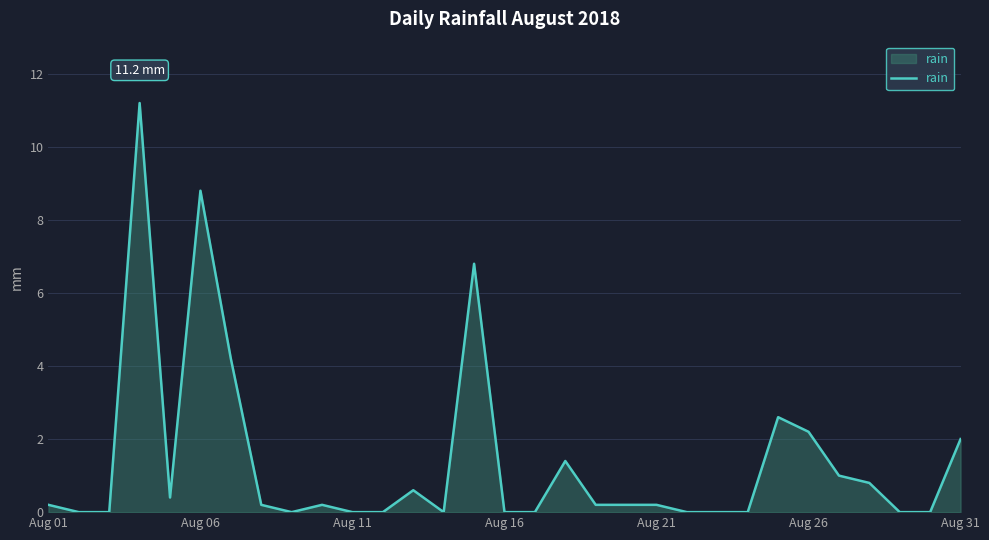

What is the greatest value displayed?

11.2